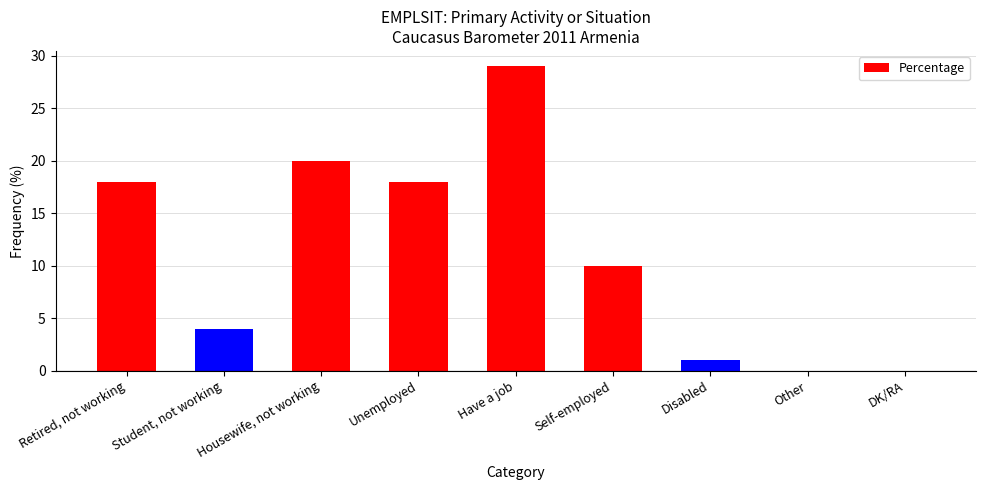

Which has a higher value, DK/RA or Self-employed?

Self-employed